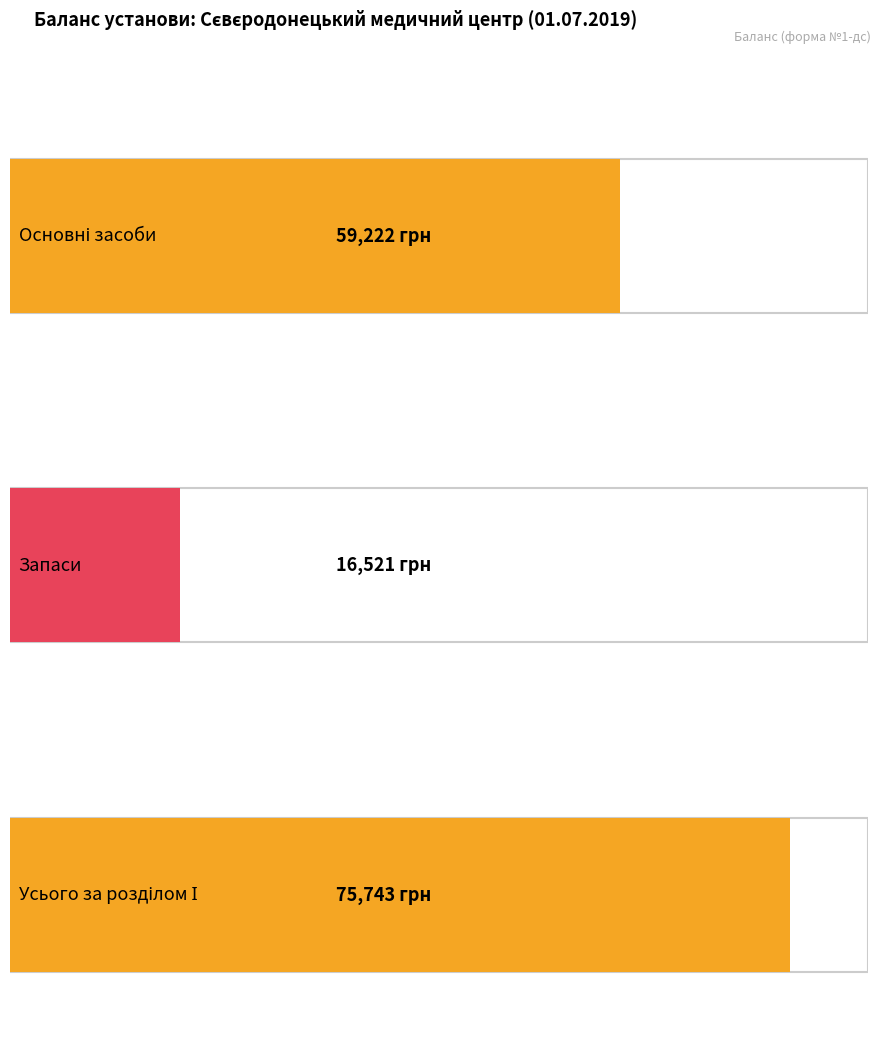

The На початок звітного періоду series shows 59222 at Основні засоби. True or false?

True